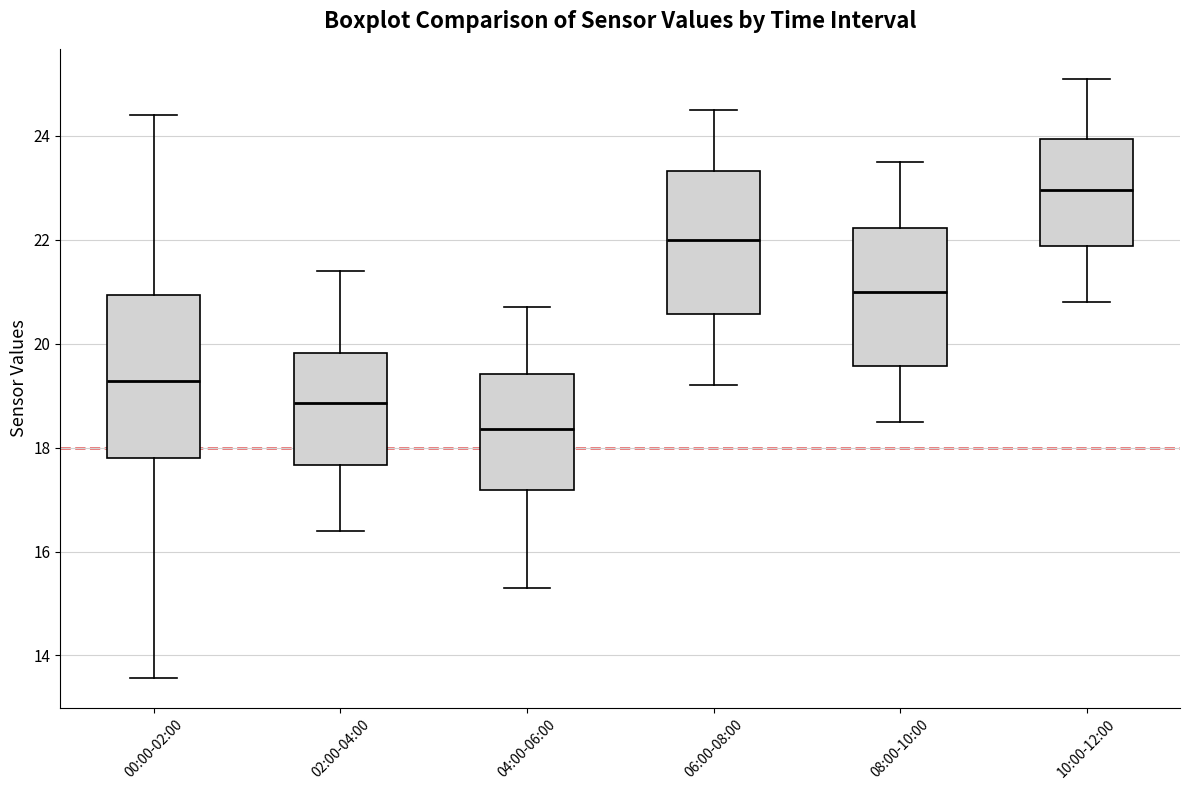

Which box is the tallest, from its lower edge to its upper edge?

00:00-02:00